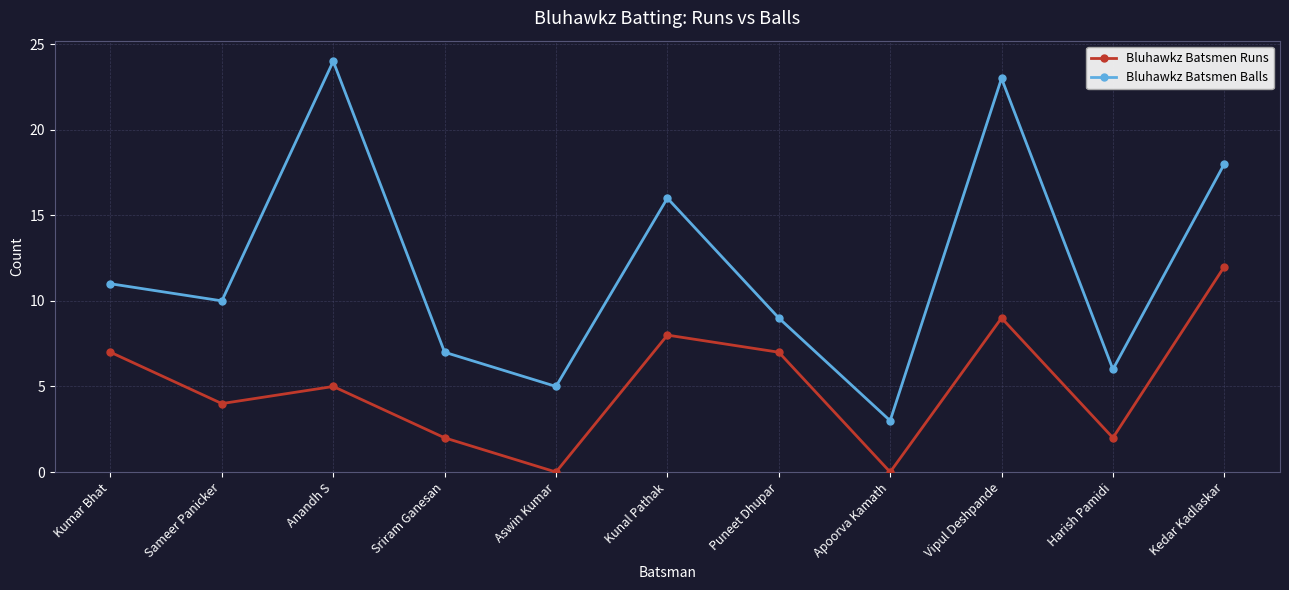

Is this an area chart (filled region under the line)?

No